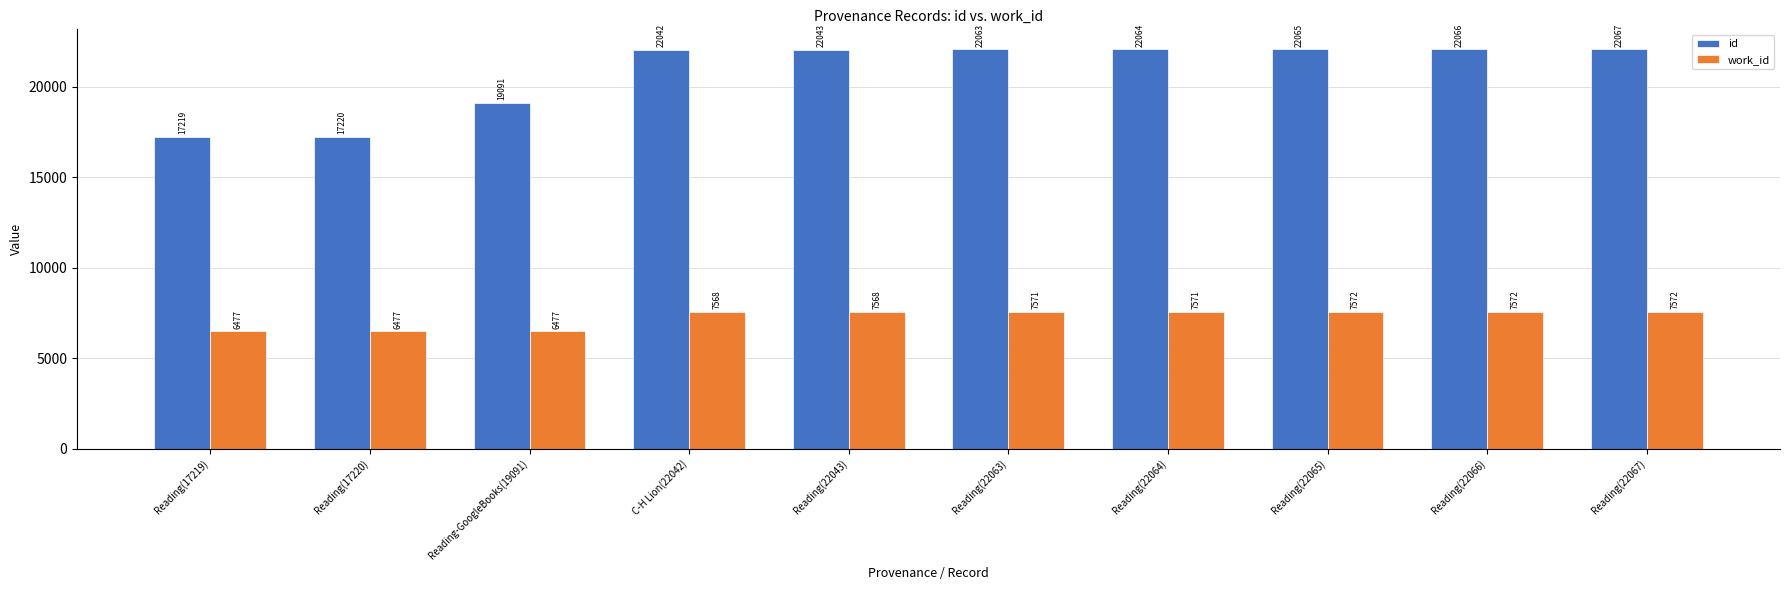

What is the total value across all series at Reading(22067)?

29639